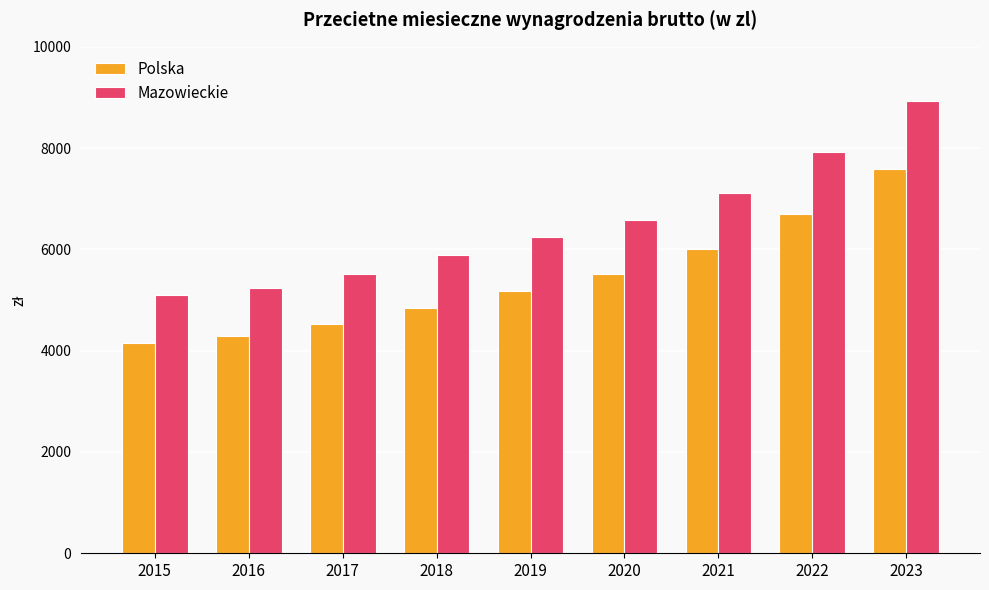

True or false: Mazowieckie has a value of 10651.4 at 2021.

False